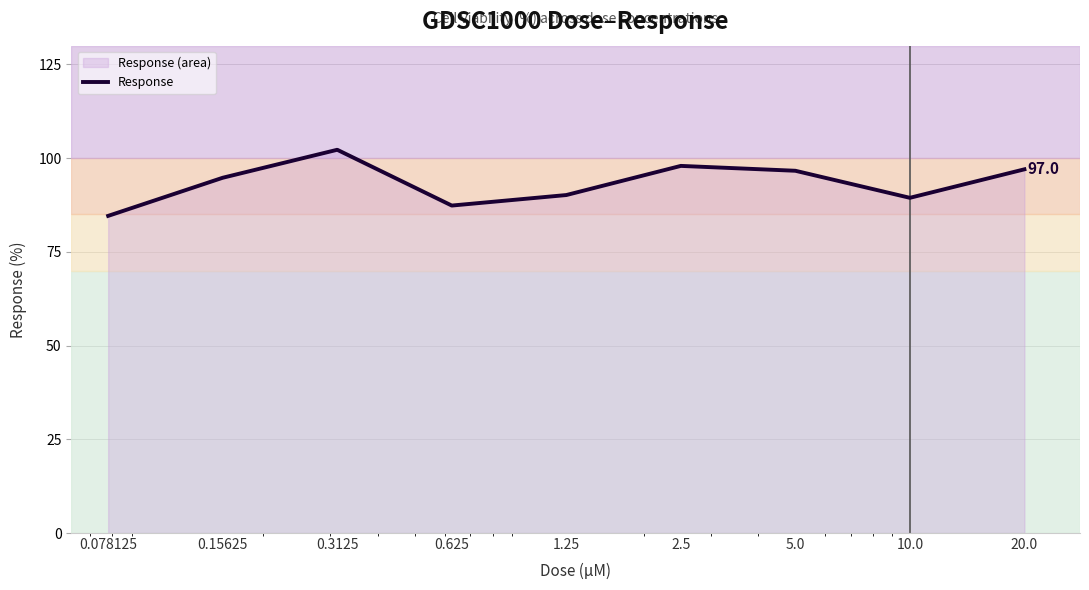

At which label does the data first exceed 94?

0.15625